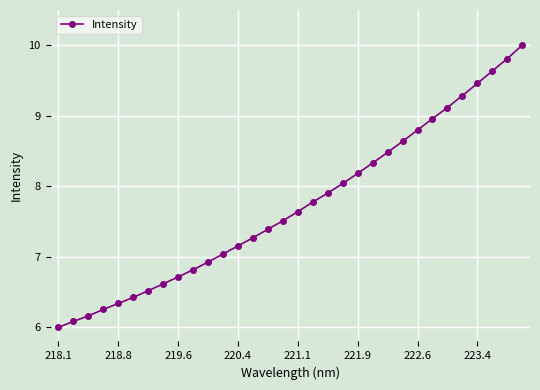

What is the maximum value shown in the chart?

10.0